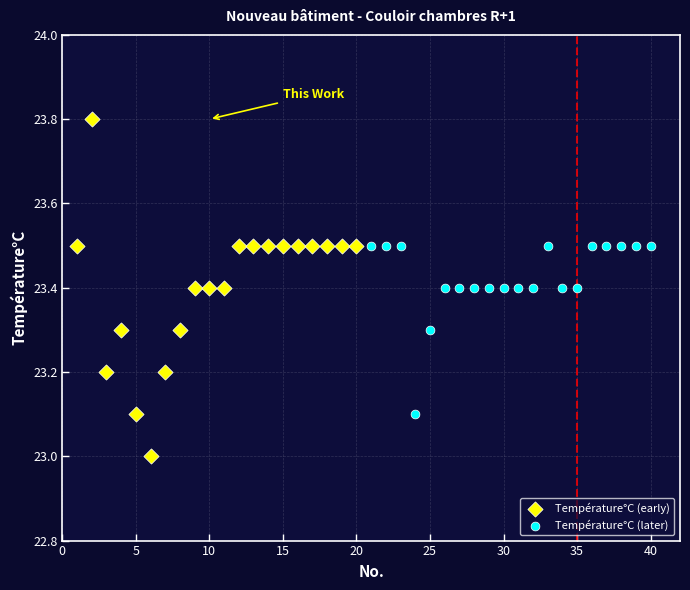

Which series reaches the maximum Y coordinate?

Température°C (early)